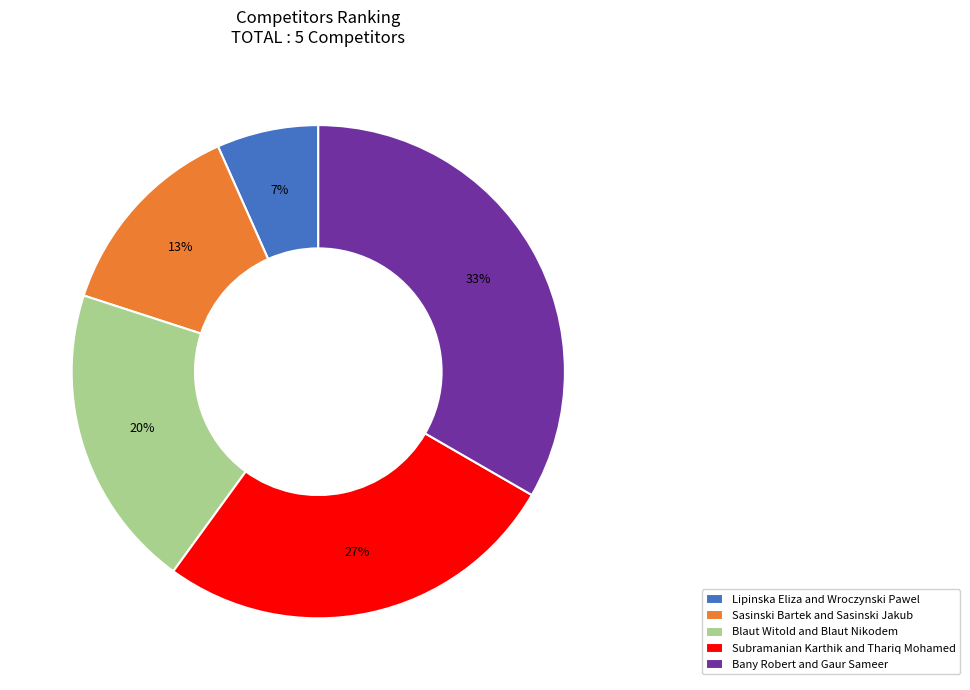

Do Subramanian Karthik and Thariq Mohamed and Sasinski Bartek and Sasinski Jakub together represent more than half of the pie?

No